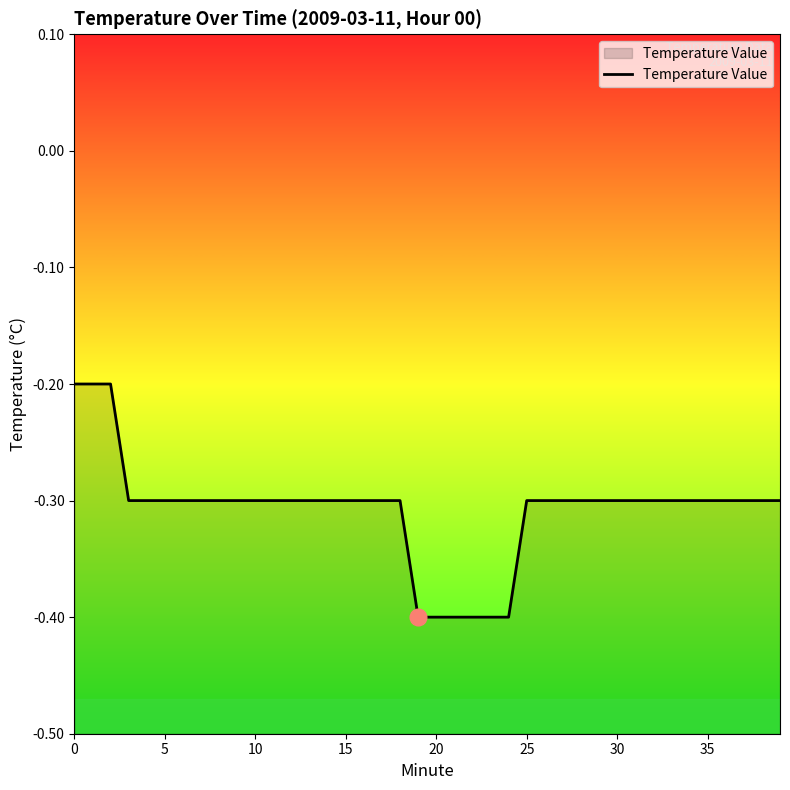

What is the difference between the values at 19 and 13?

0.1